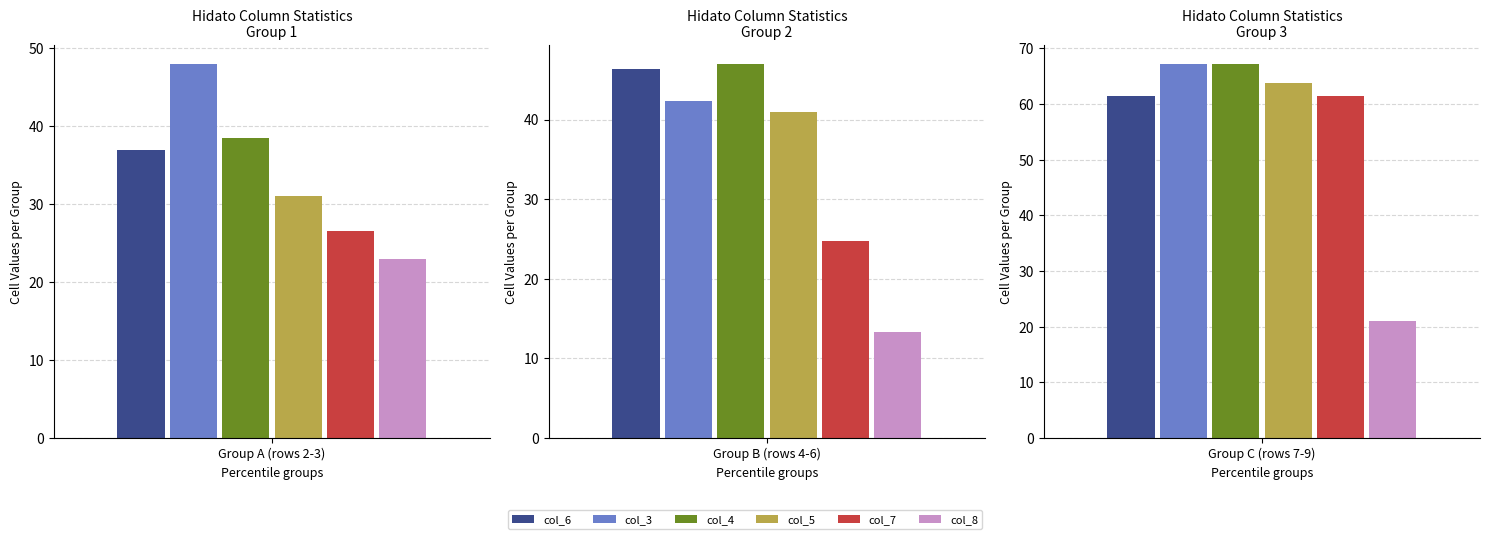

What are all the series names shown in the legend?

col_6, col_3, col_4, col_5, col_7, col_8